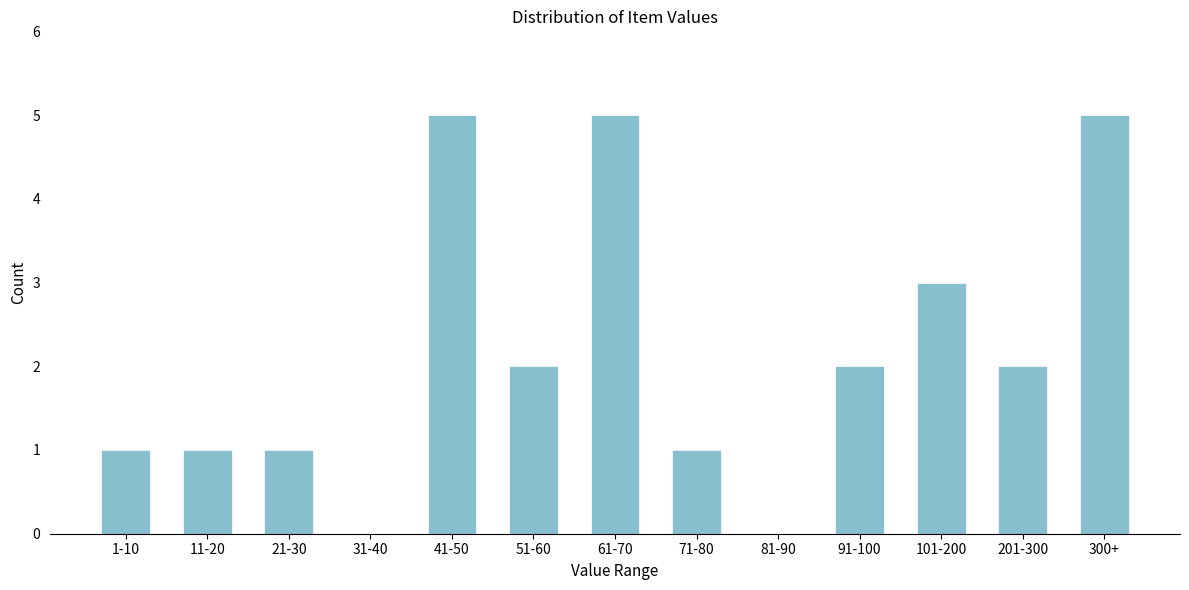

Reading left to right, what are all the values shown in this chart?

1-10=1	11-20=1	21-30=1	31-40=0	41-50=5	51-60=2	61-70=5	71-80=1	81-90=0	91-100=2	101-200=3	201-300=2	300+=5